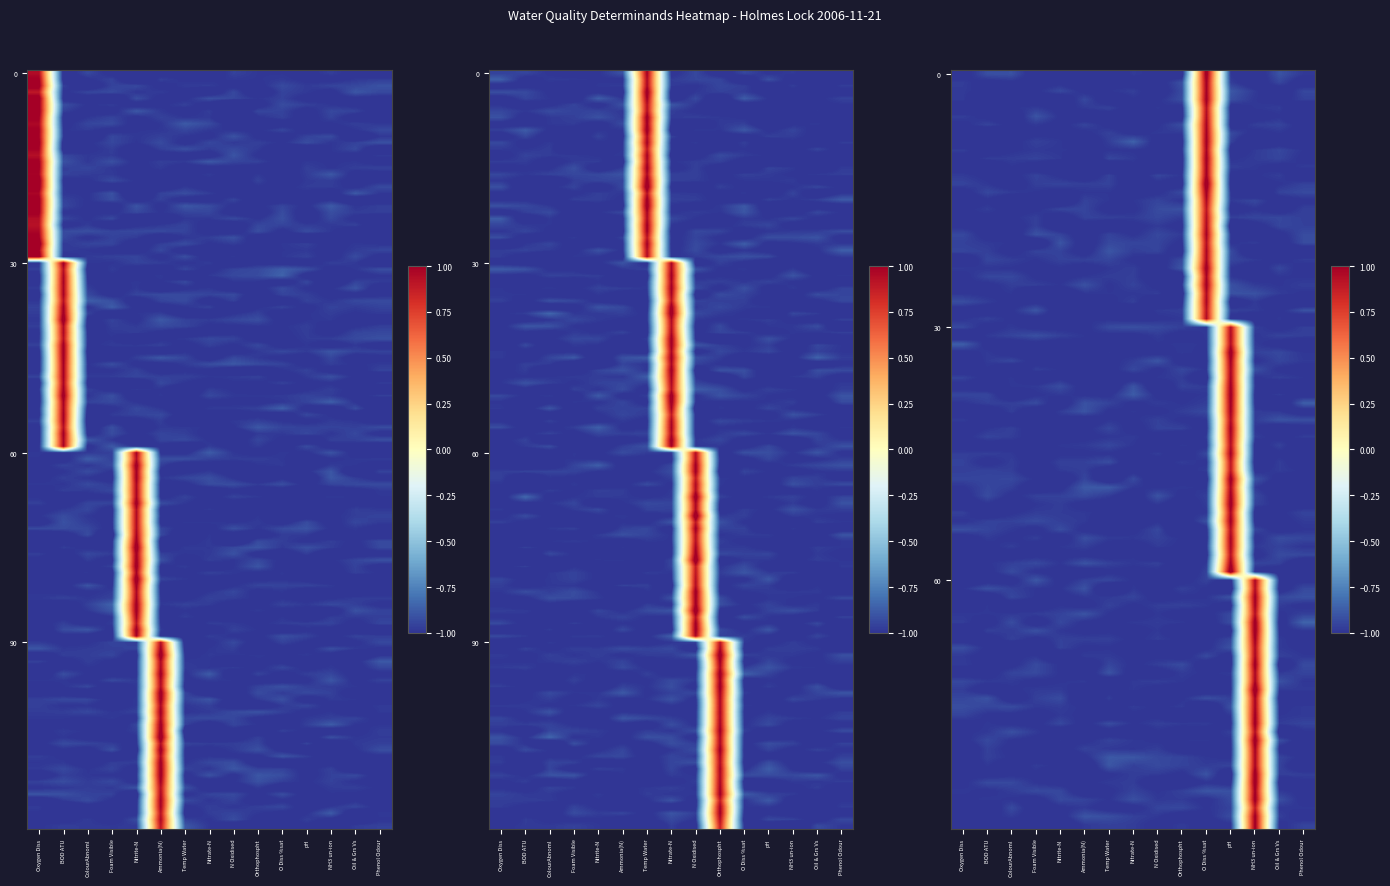

Which has a higher value, NH3 un-ion or Nitrite-N?

Nitrite-N